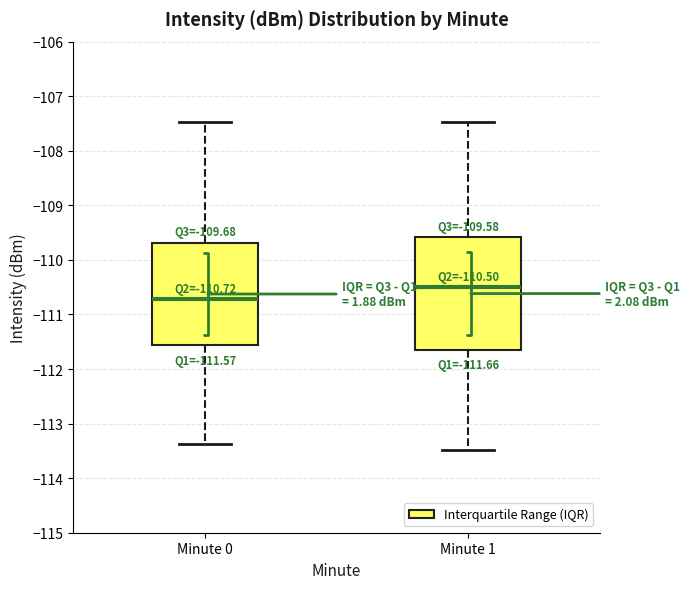

Comparing the boxes themselves (not the whiskers), which one is the tallest?

Minute 1